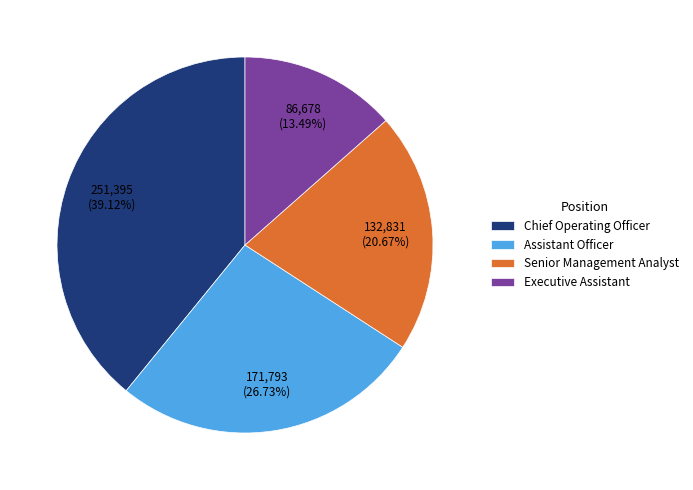

Which slice is the smallest?

Executive Assistant